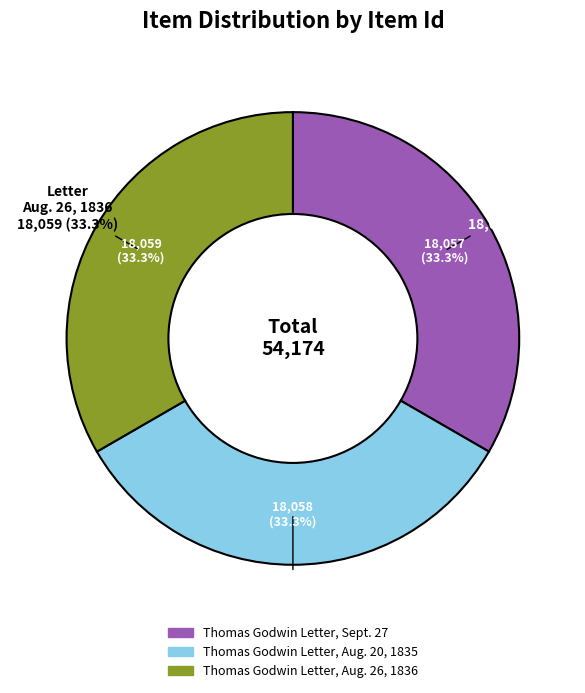

Which slice is the largest?

Thomas Godwin Letter, Aug. 26, 1836